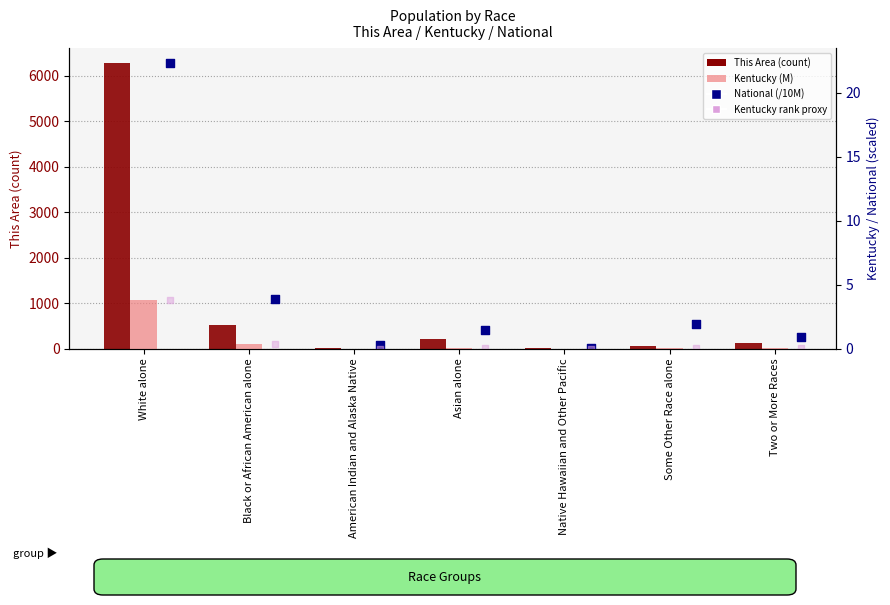

Which series reaches the maximum Y coordinate?

This Area